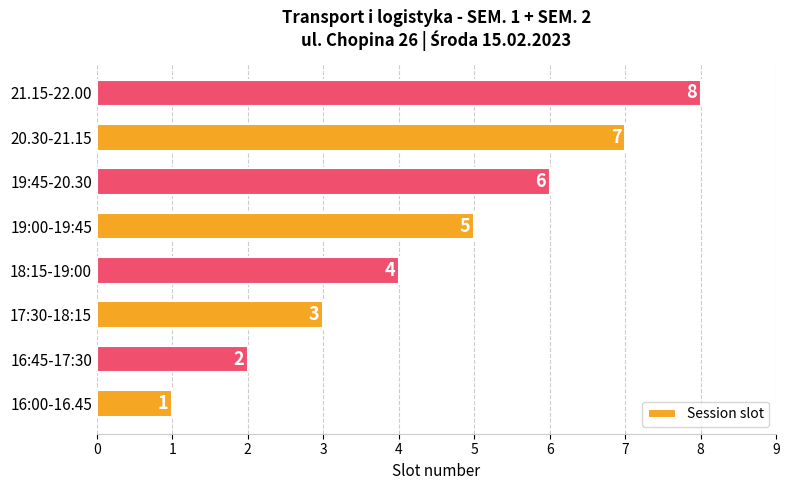

Does the chart contain any negative values?

No